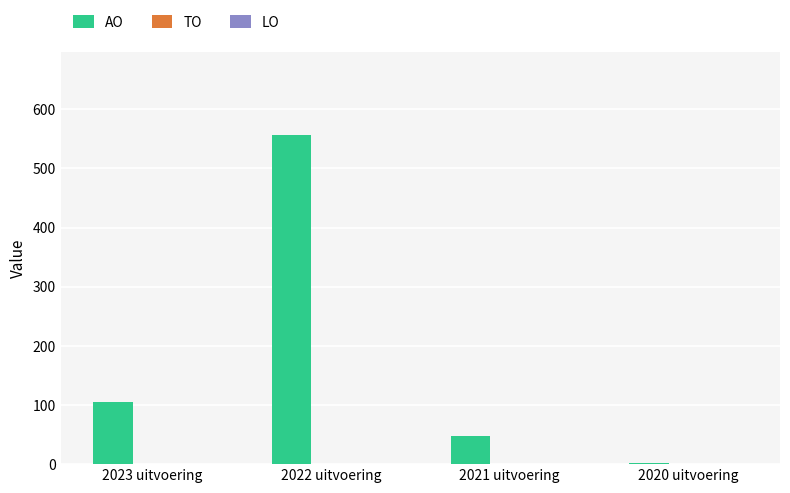

Which has a higher value, 2023 uitvoering or 2021 uitvoering?

2023 uitvoering